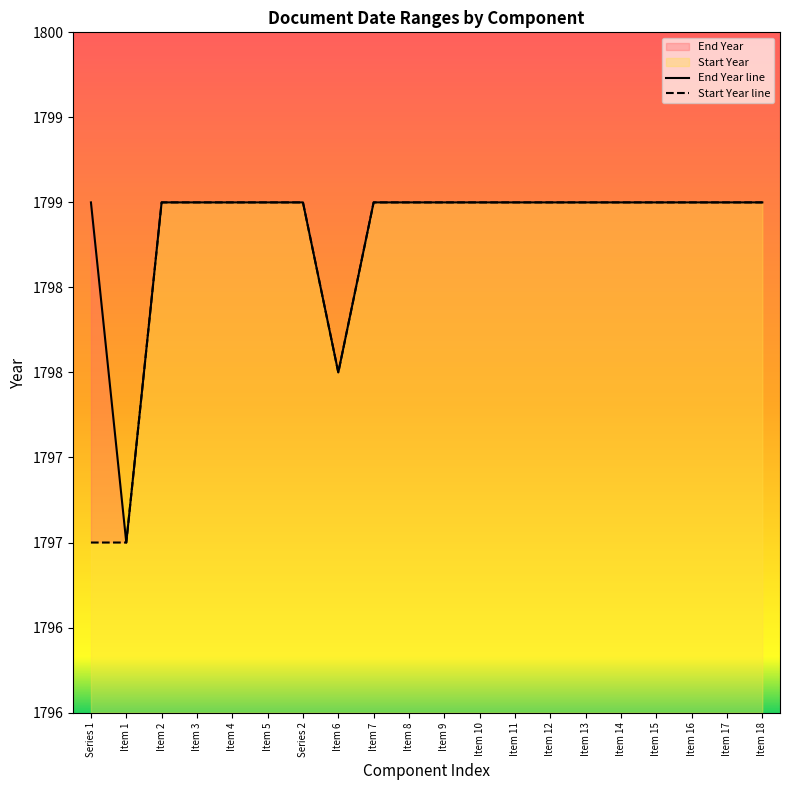

In End Year, how many points are lower than both neighbors (excluding endpoints)?

2